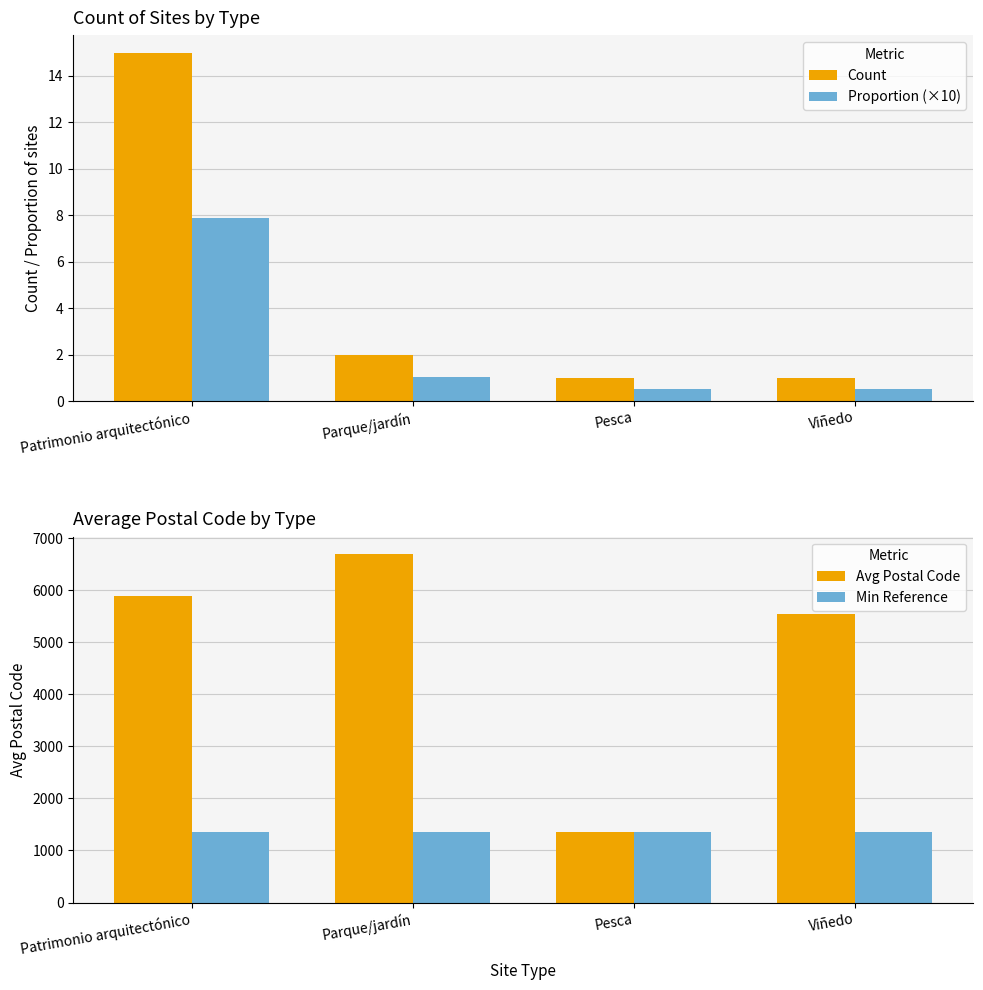

At which label does Proportion (×10) reach its minimum?

Pesca